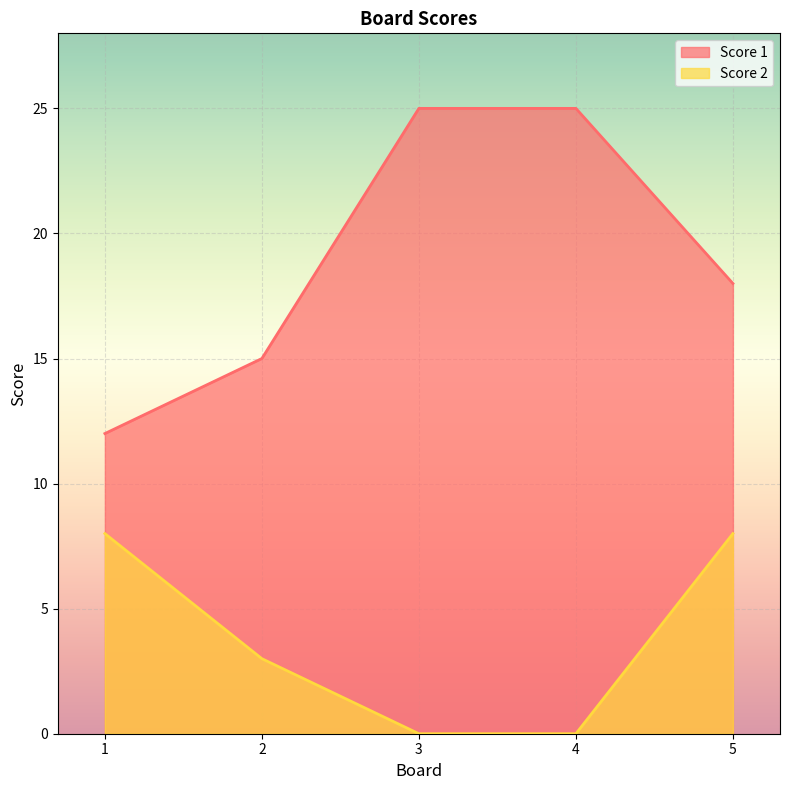

What are all the series names shown in the legend?

Score 1, Score 2